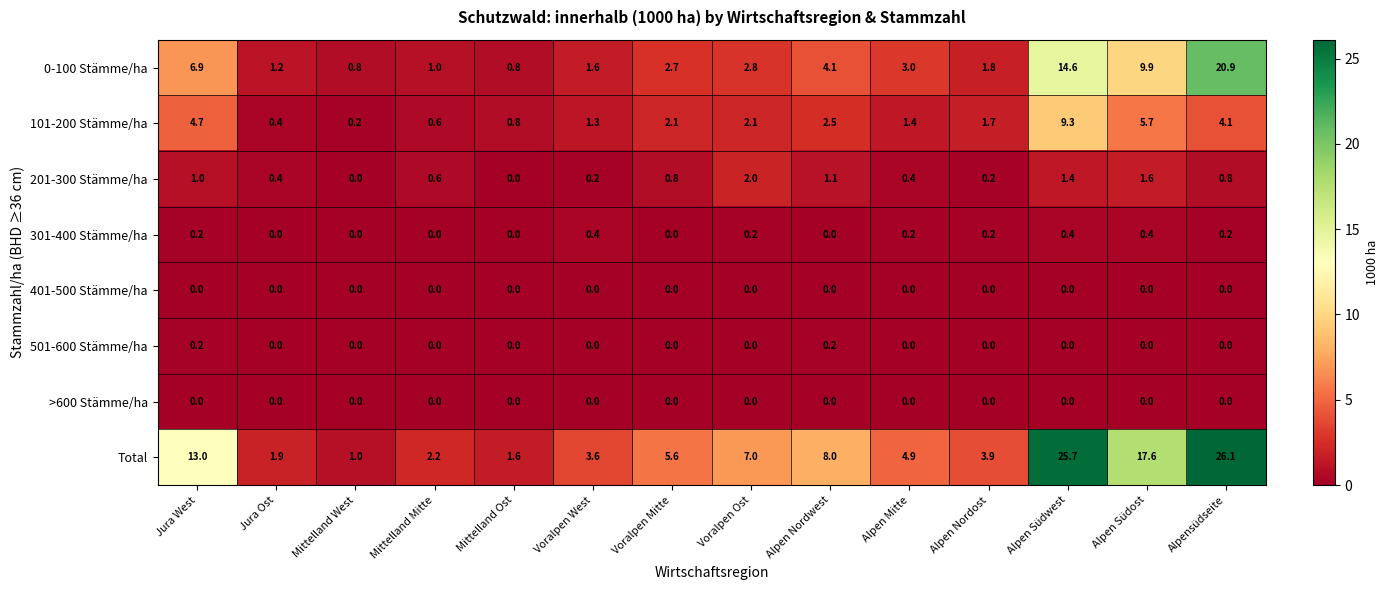

The >600 Stämme/ha series shows 0.0 at Mittelland Mitte. True or false?

True